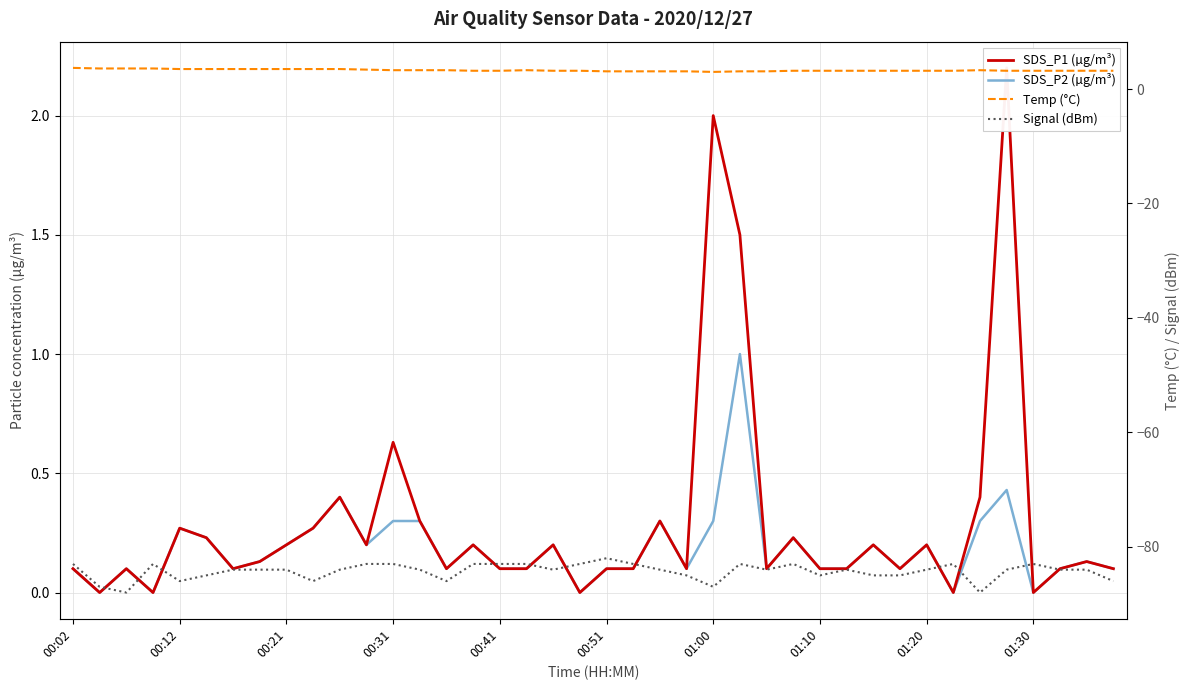

What is the difference between the second highest and minimum values in the SDS_P2 (µg/m³) series?

0.4